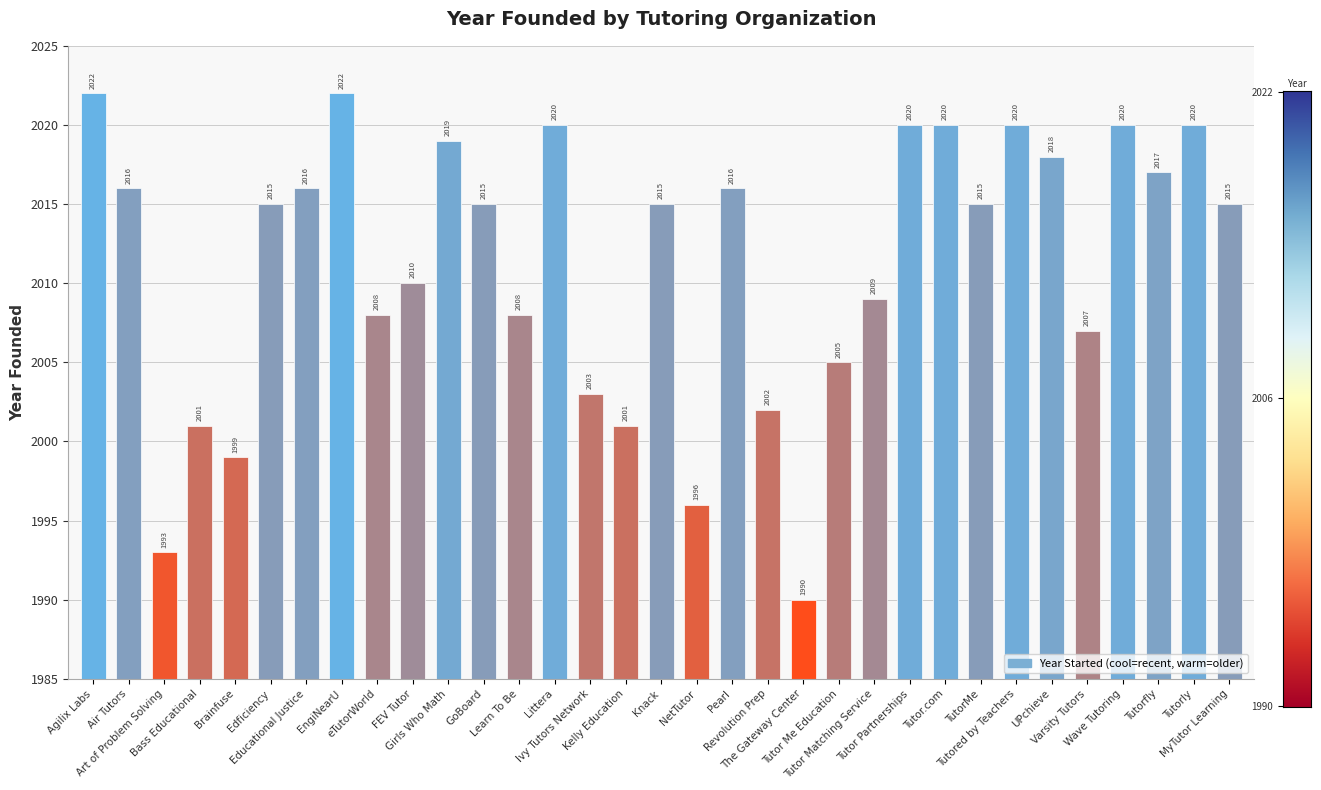

What is the difference between the values at The Gateway Center and Tutor Me Education?

15